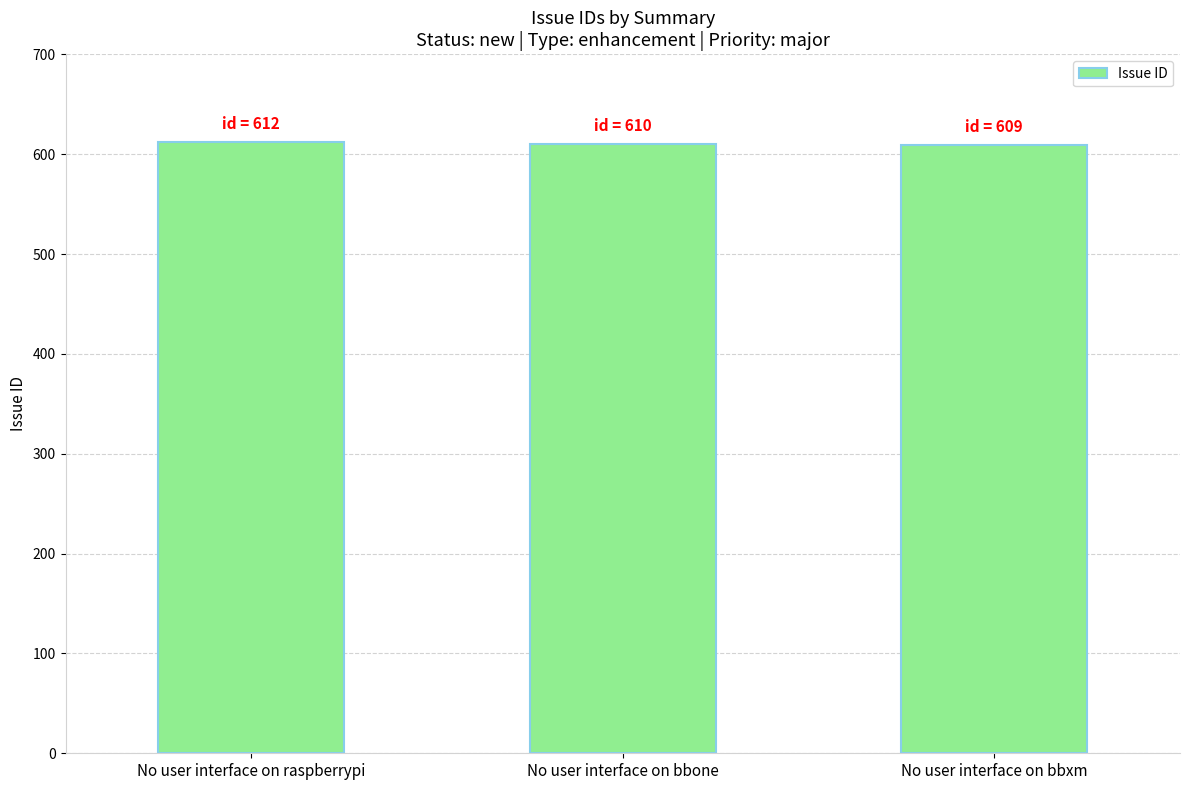

The value at No user interface on bbxm is 609. True or false?

True